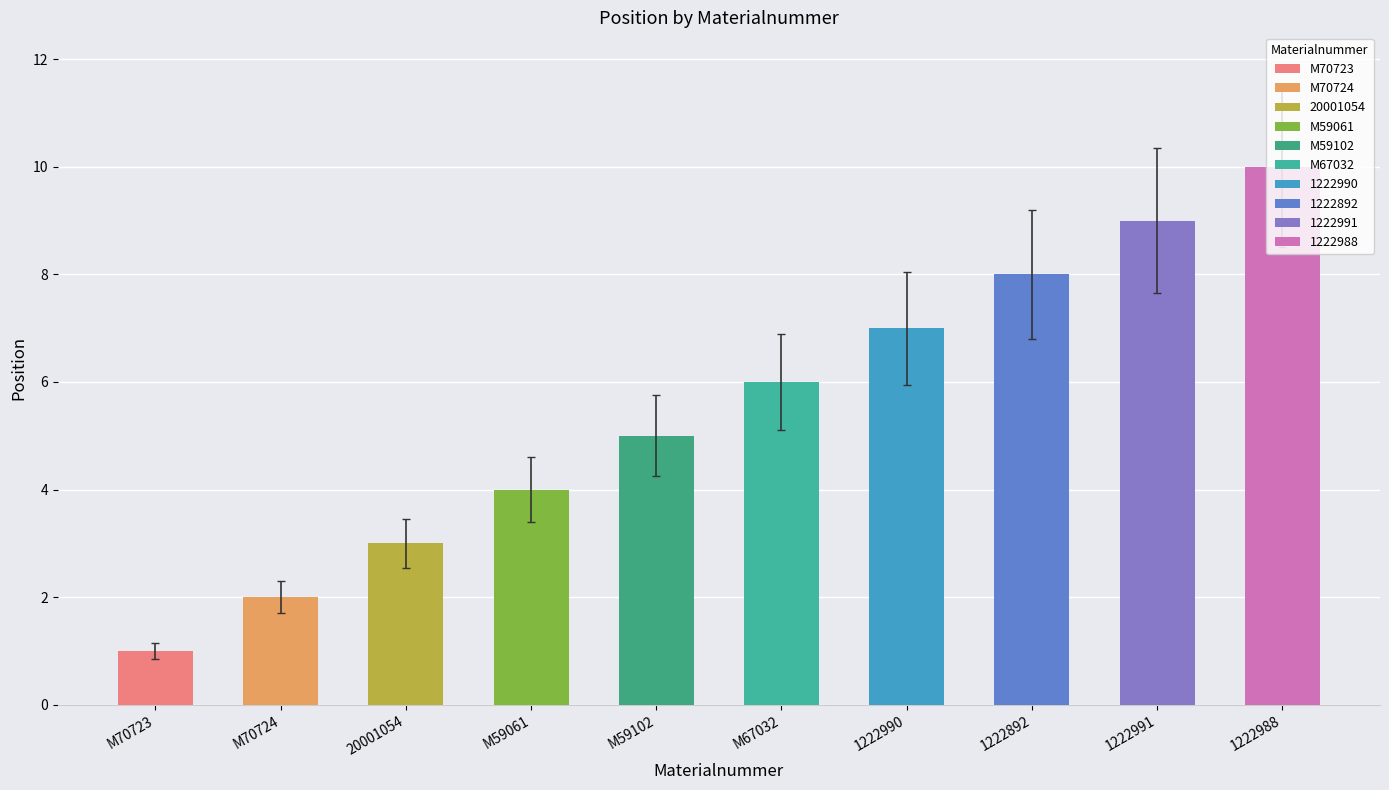

Which label corresponds to the largest value in the chart?

1222988